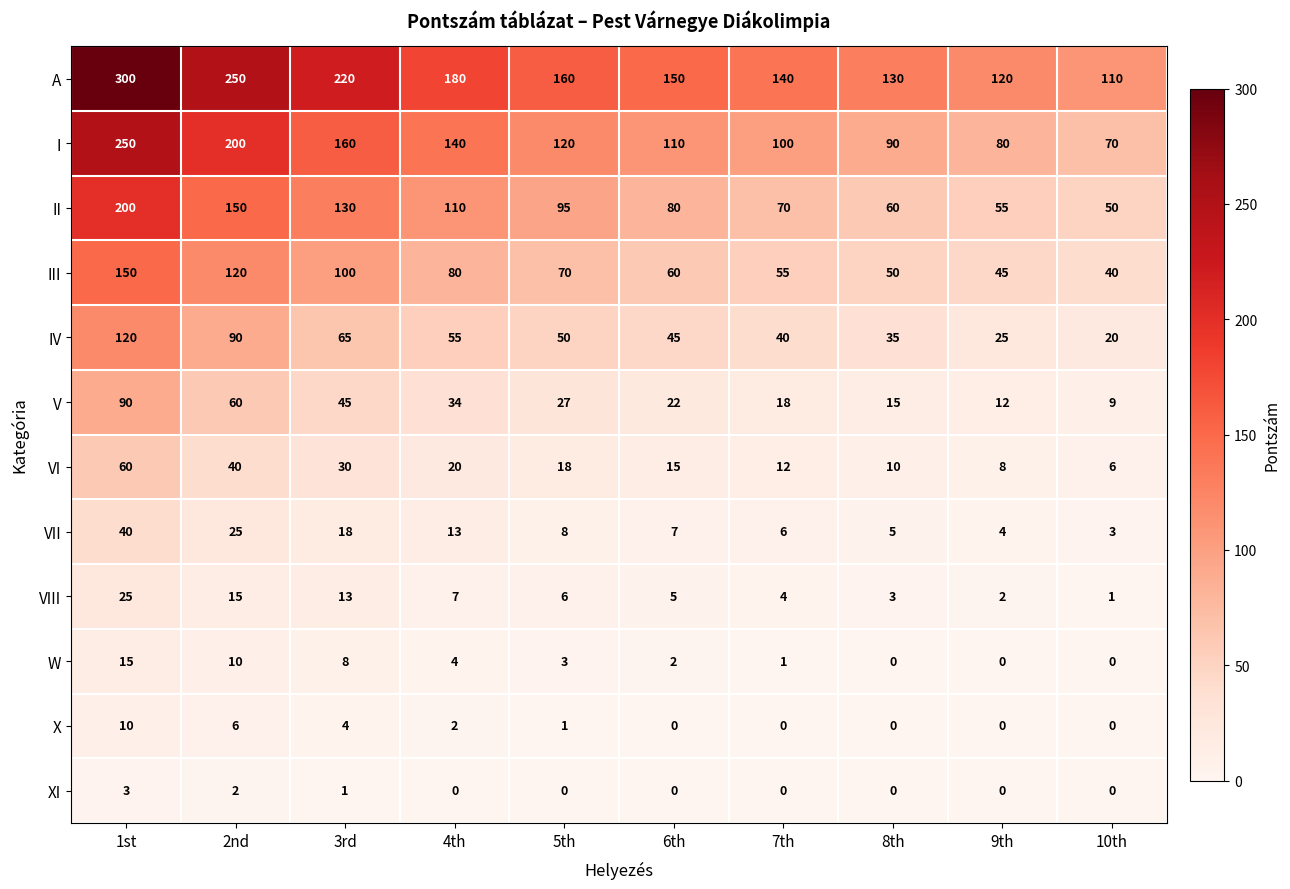

What is the average value of the VI series?

22